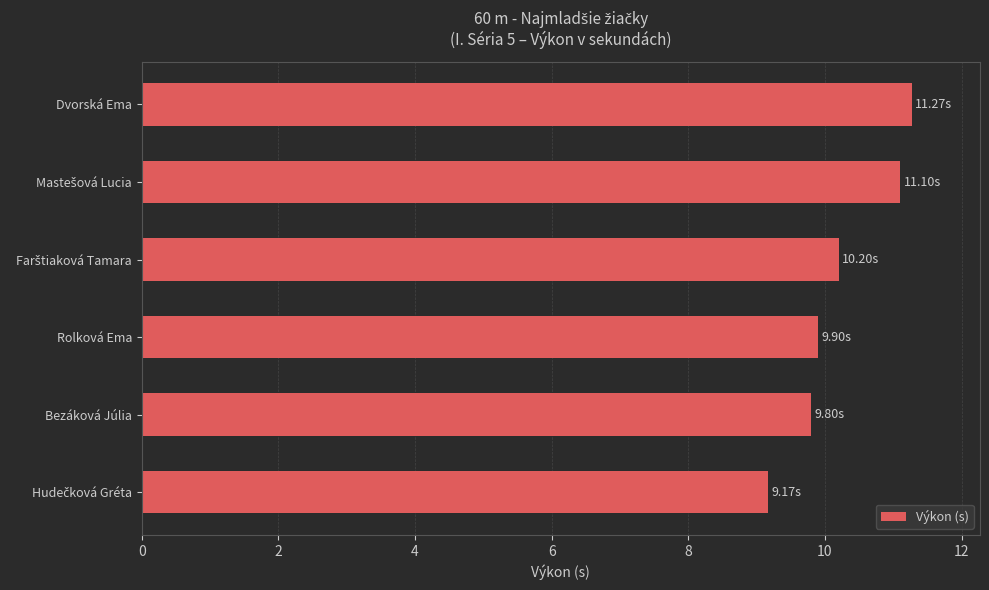

At which category does the chart reach its peak across all series?

Dvorská Ema